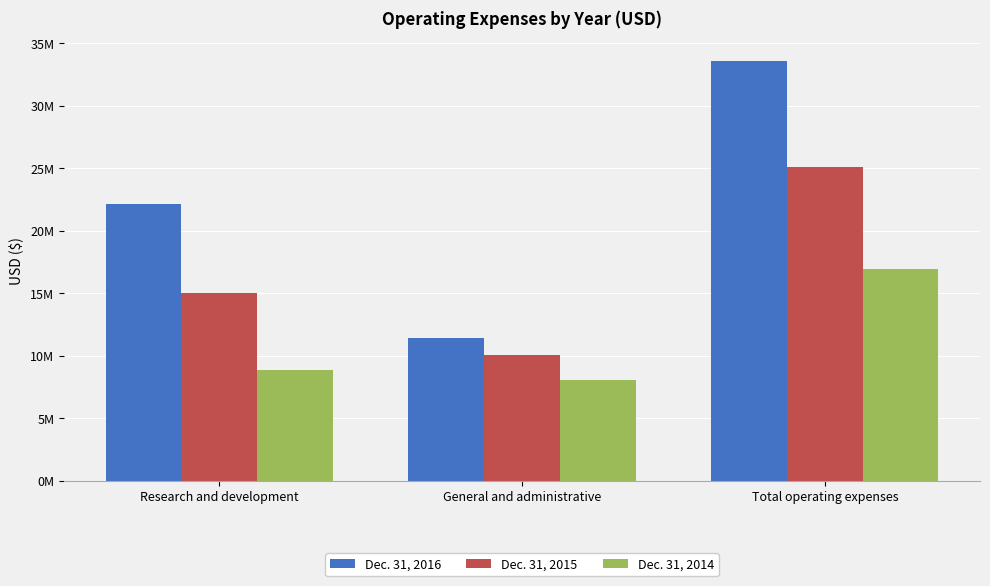

What position from the right is General and administrative?

2